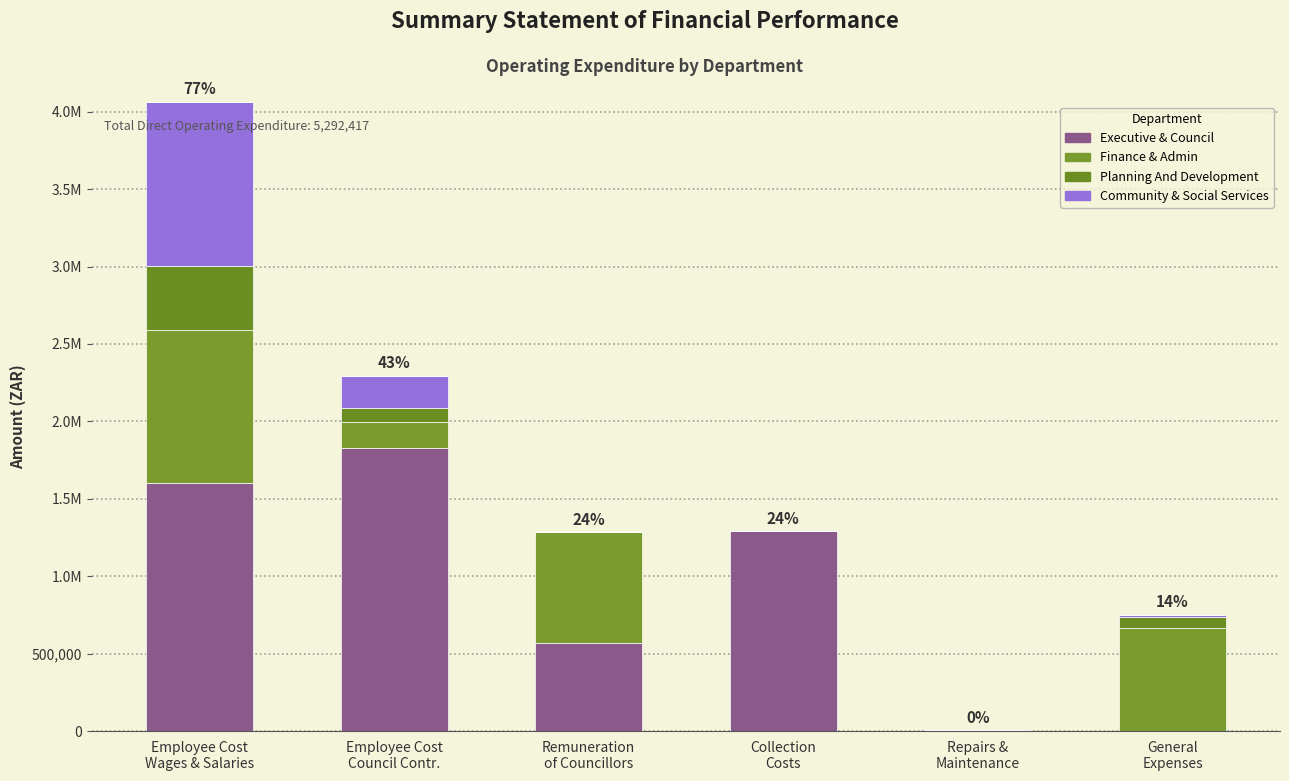

Are the bars horizontal?

No